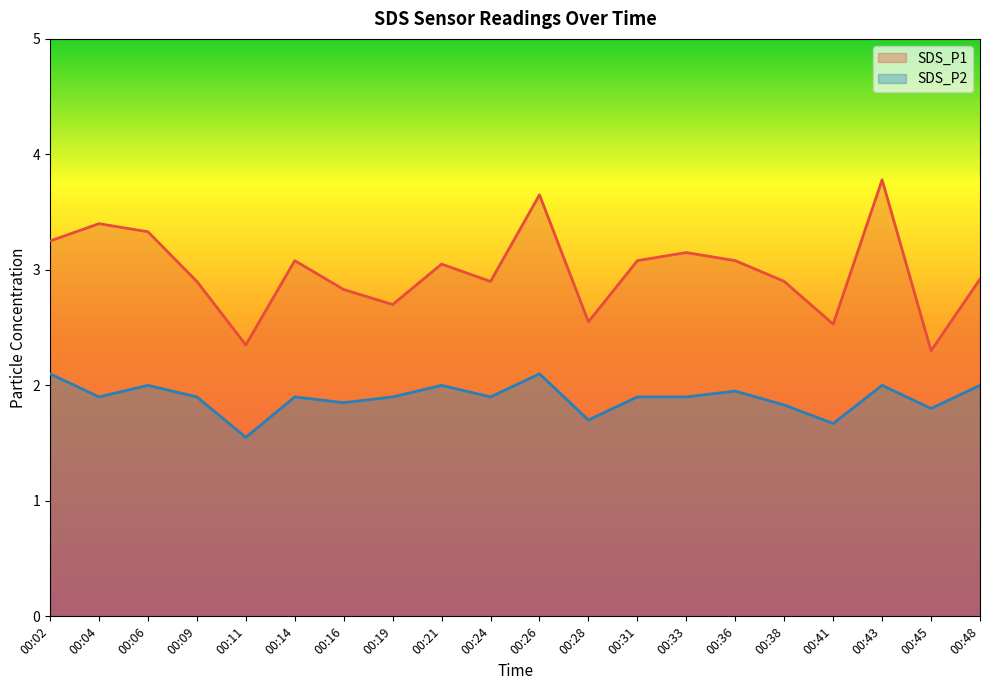

At 00:24, list the series in order from smallest to largest.

SDS_P2, SDS_P1